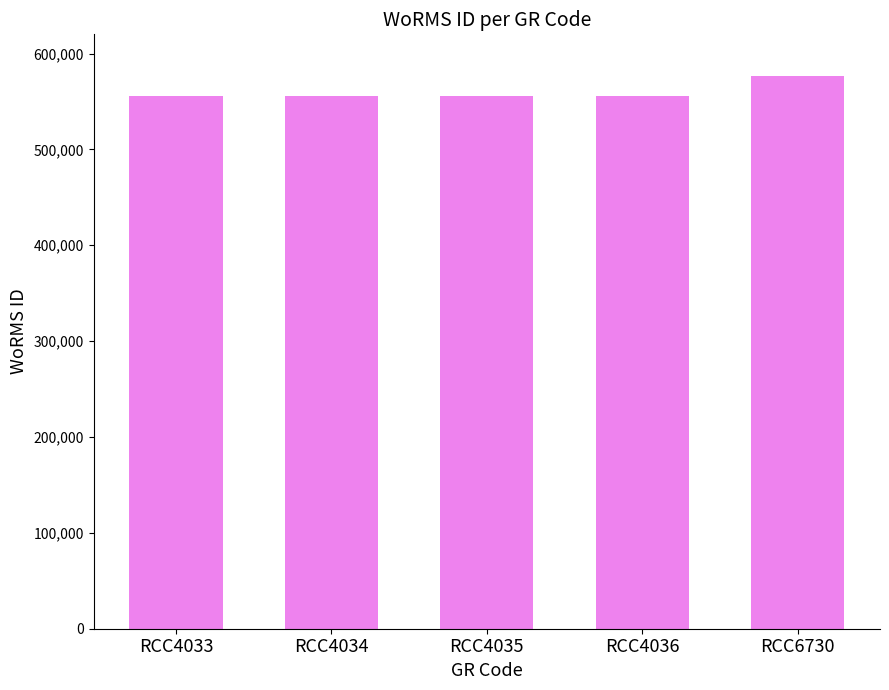

What is the average value?

560052